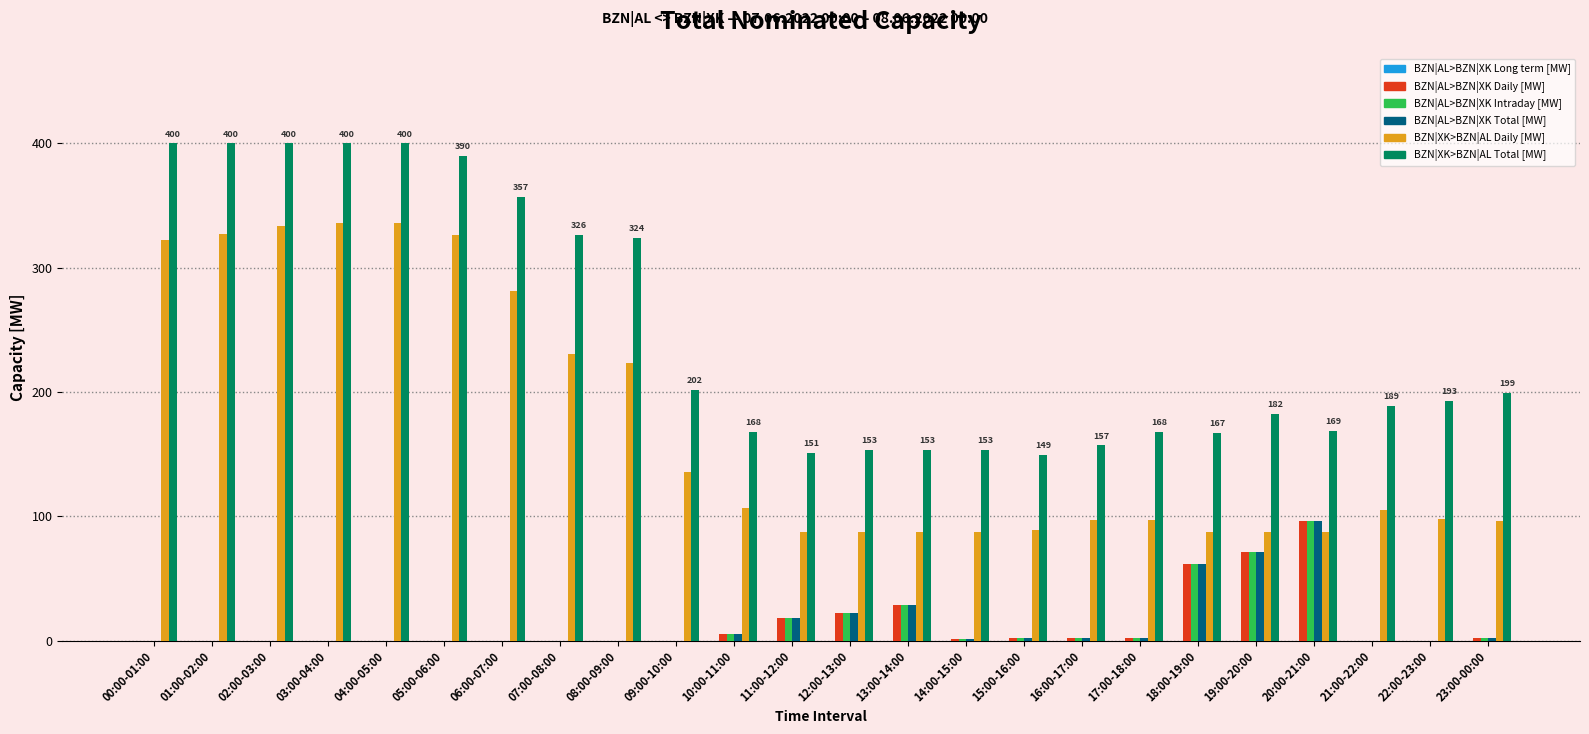

What is the greatest value displayed?

400